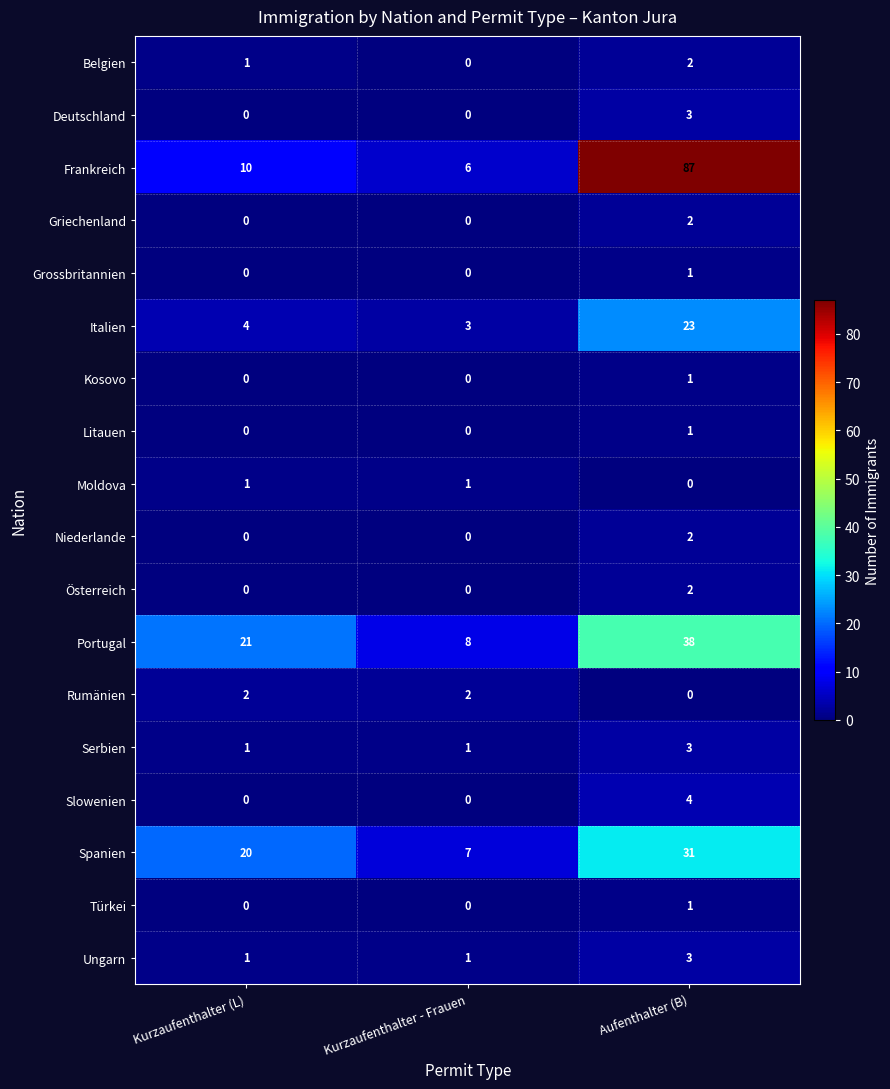

What is the spread (max minus min) of values at Aufenthalter (B)?

87